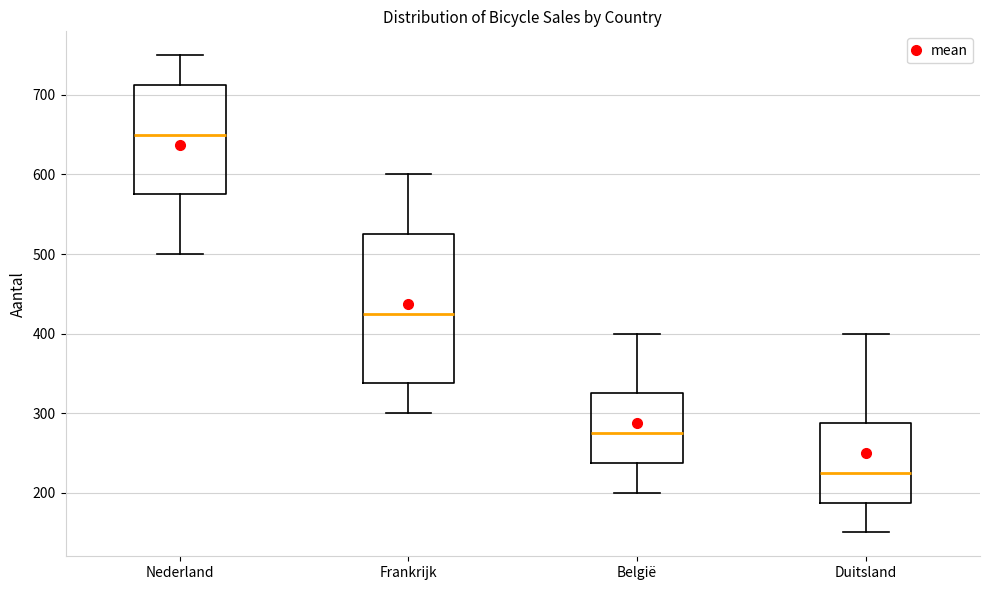

Reading left to right, transcribe this box plot: for each box, give where its median line is, the range the box spans, and where its two whiskers end, as read against the y-axis. The values are not printed on the chart, so give them approximately, as read against the axis.

Nederland: median 650, box 580 to 710, whiskers 500 to 750
Frankrijk: median 430, box 340 to 530, whiskers 300 to 600
België: median 280, box 240 to 330, whiskers 200 to 400
Duitsland: median 230, box 190 to 290, whiskers 150 to 400